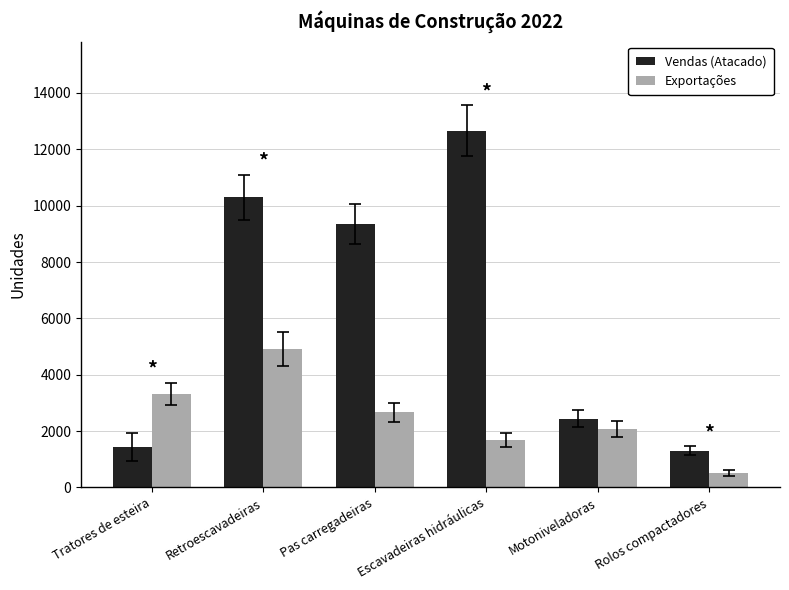

Is it true that Vendas (Atacado) equals 1449 at Tratores de esteira?

True